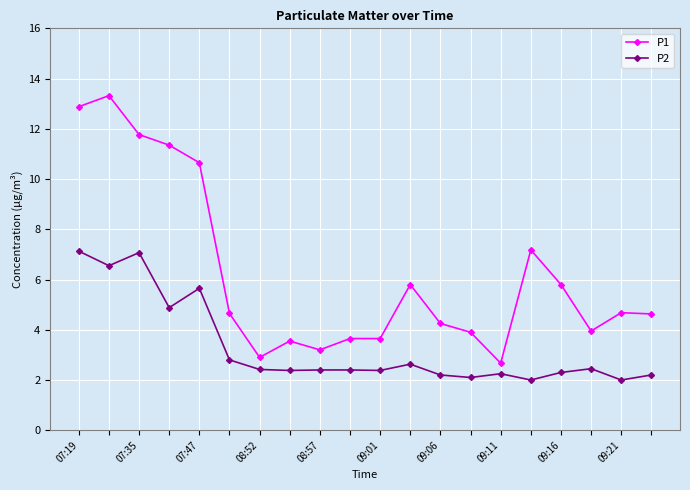

What is the lowest value of the P2 series?

2.0